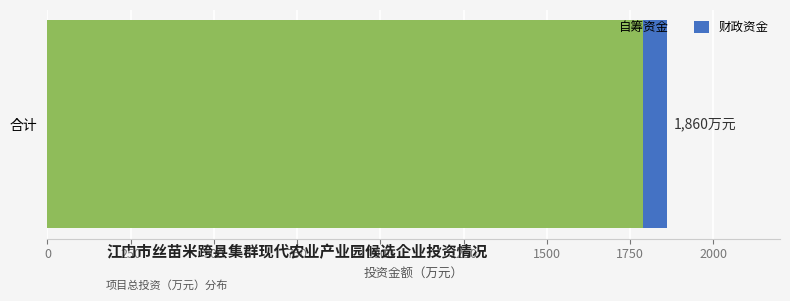

Is it true that 自筹资金 equals 1790 at 合计?

True